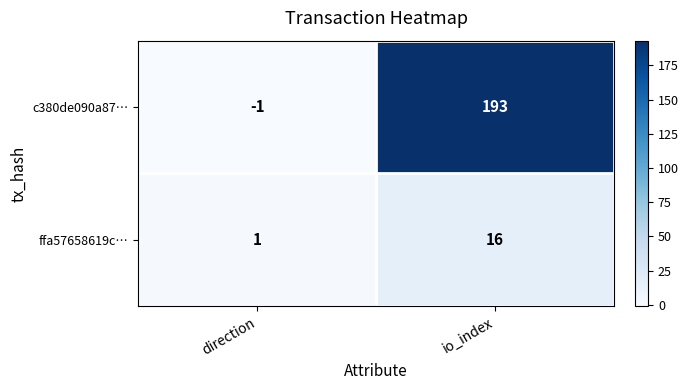

Reading left to right, transcribe all the data shown in this chart.

c380de090a87…: -1	193
ffa57658619c…: 1	16